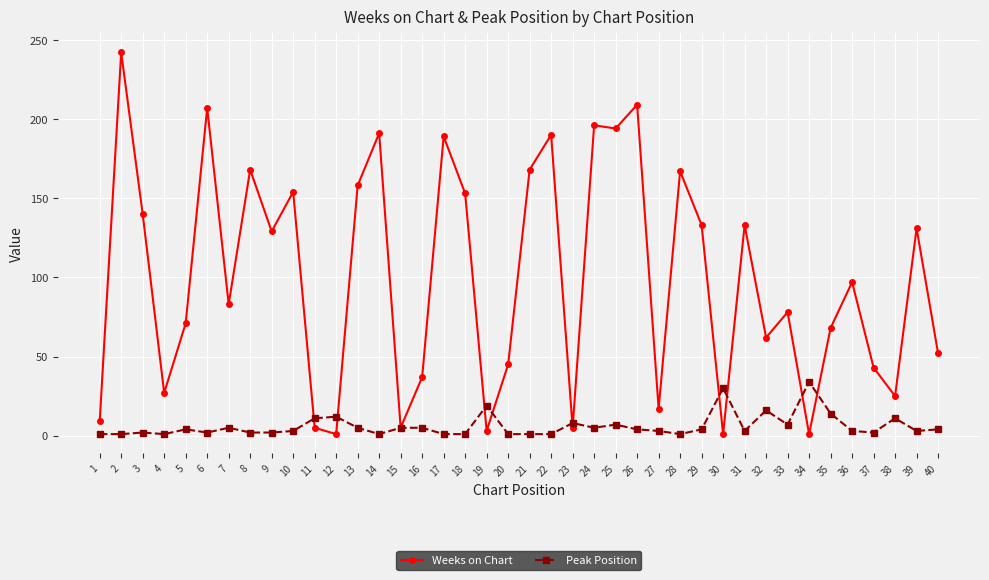

True or false: Weeks on Chart has a value of 300 at 24.

False